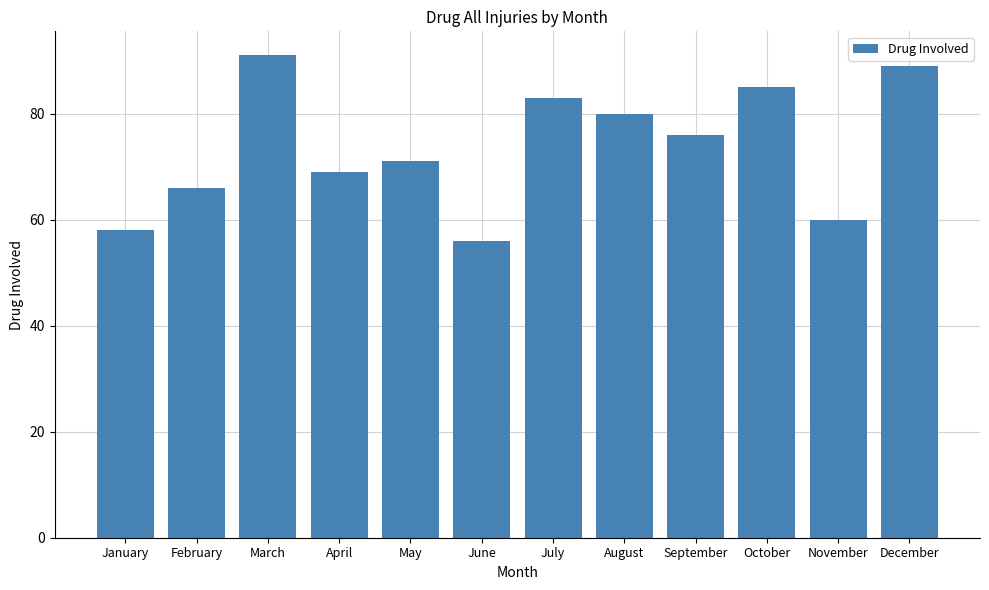

Rank the categories by value from highest to lowest.

March, December, October, July, August, September, May, April, February, November, January, June